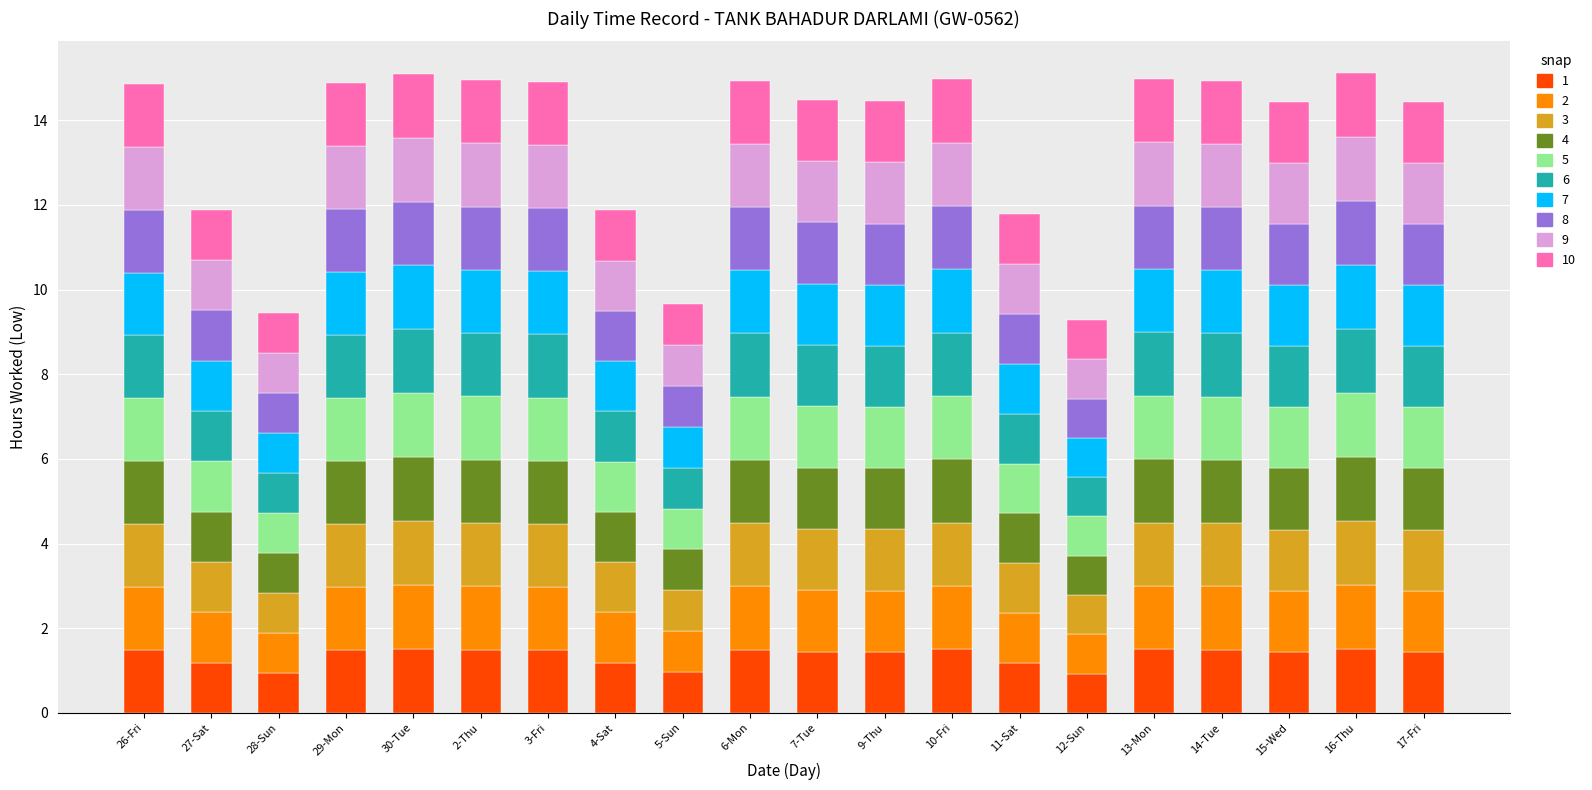

What is the highest value of the 1 series?

1.5